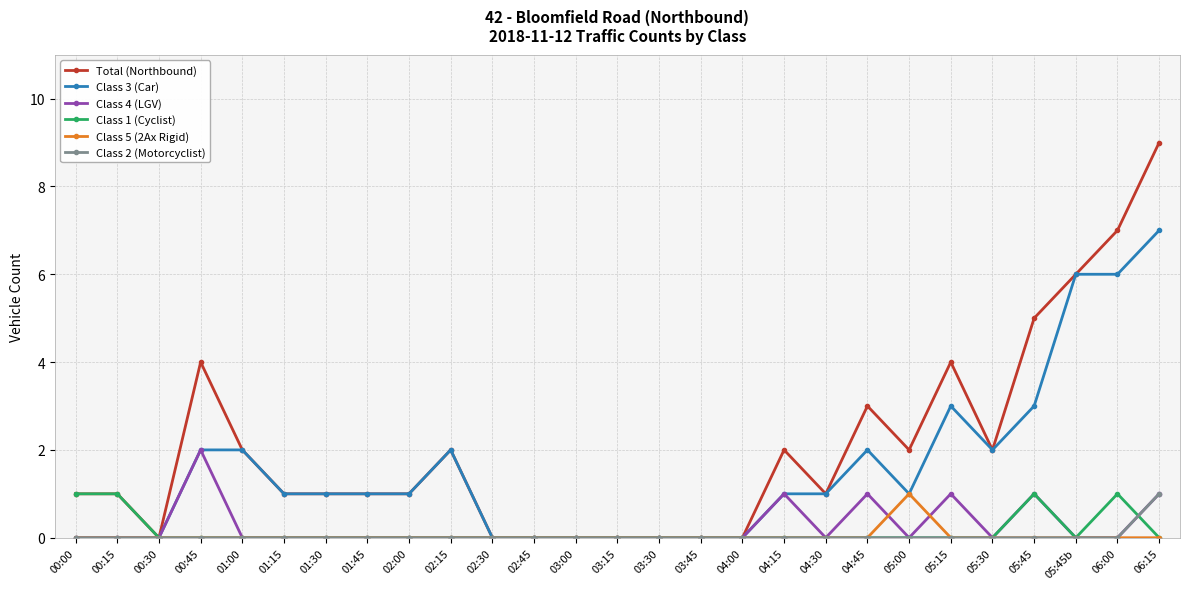

What are all the series names shown in the legend?

Total (Northbound), Class 3 (Car), Class 4 (LGV), Class 1 (Cyclist), Class 5 (2Ax Rigid), Class 2 (Motorcyclist)